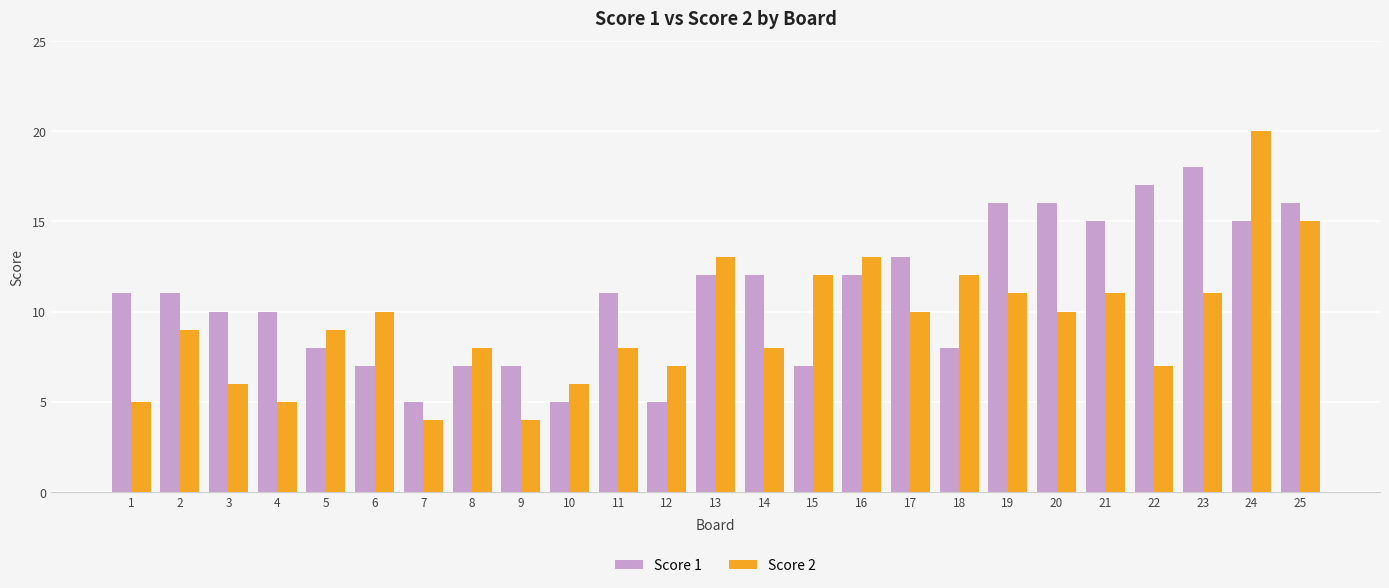

Which label corresponds to the largest value in the chart?

24